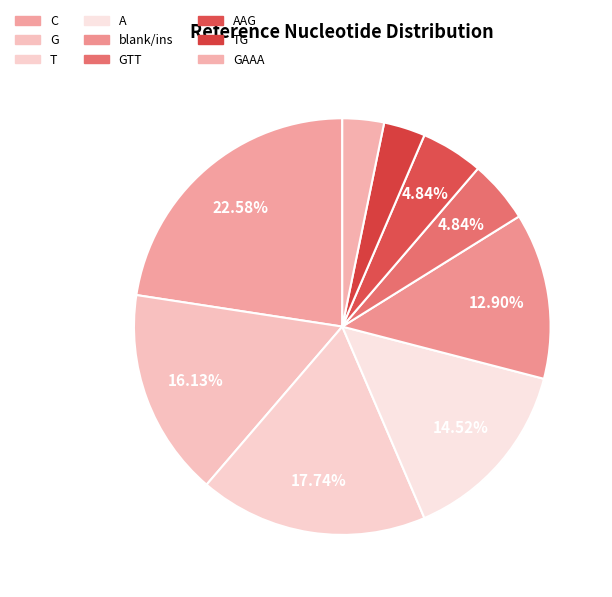

The TG slice represents 5% of the pie. True or false?

False